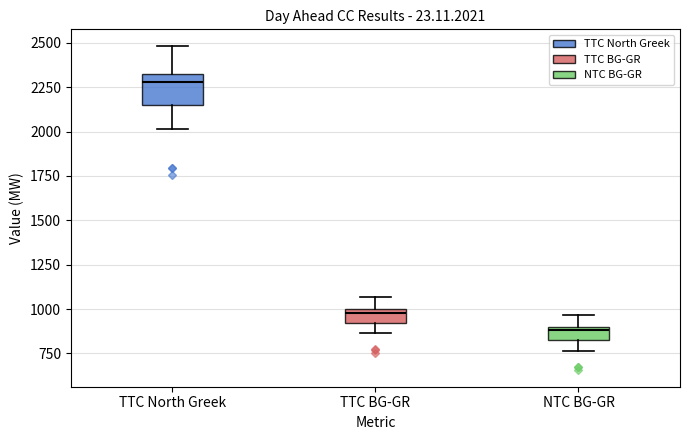

Which box has the highest median line?

TTC North Greek